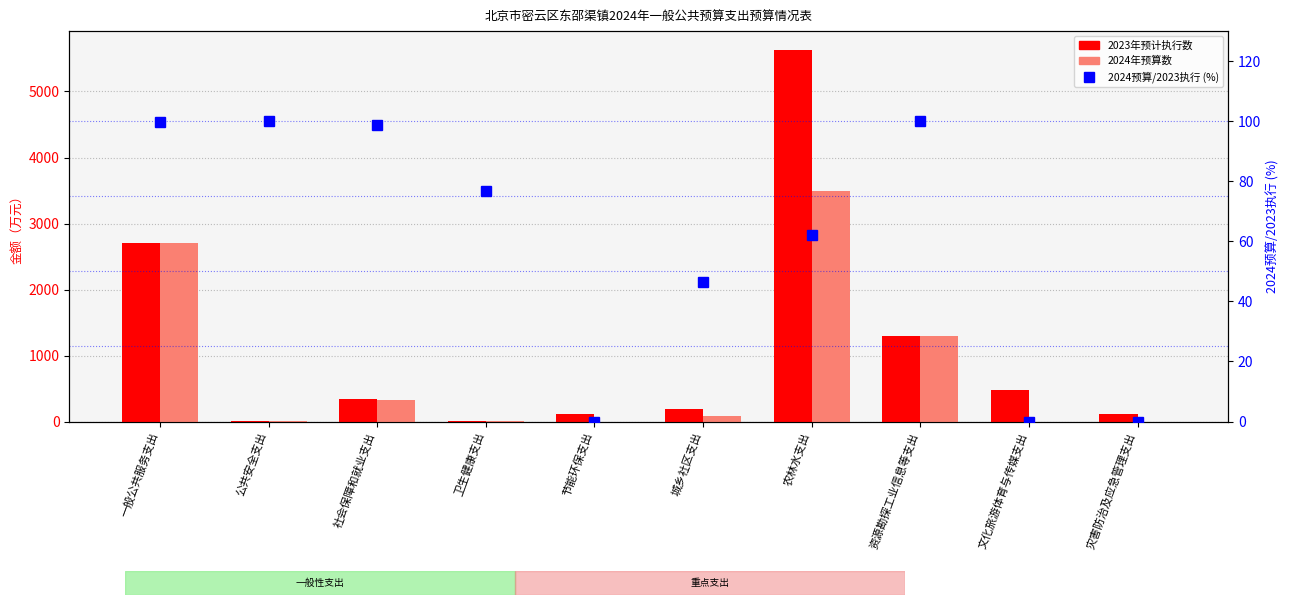

Rank the series by their maximum value, from lowest to highest.

2024预算/2023执行 (%), 2024年预算数, 2023年预计执行数